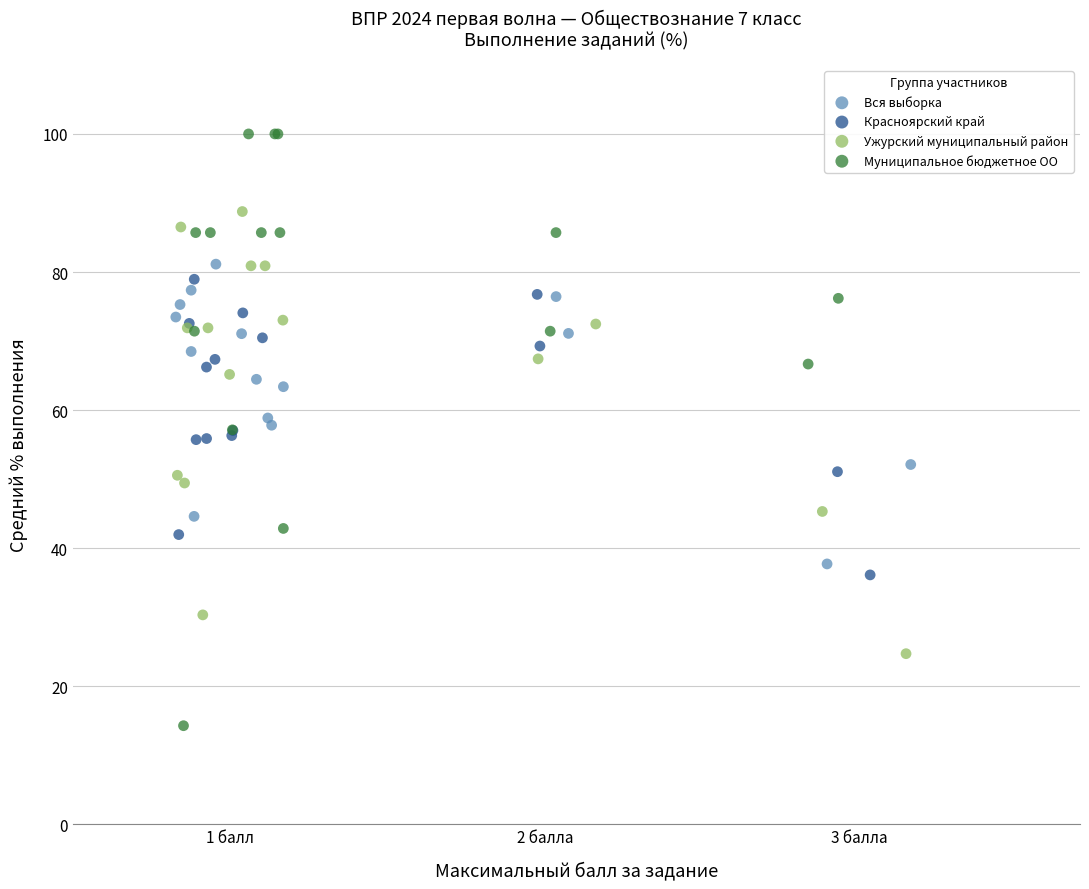

Which series contains the lowest Y value?

Муниципальное бюджетное ОО